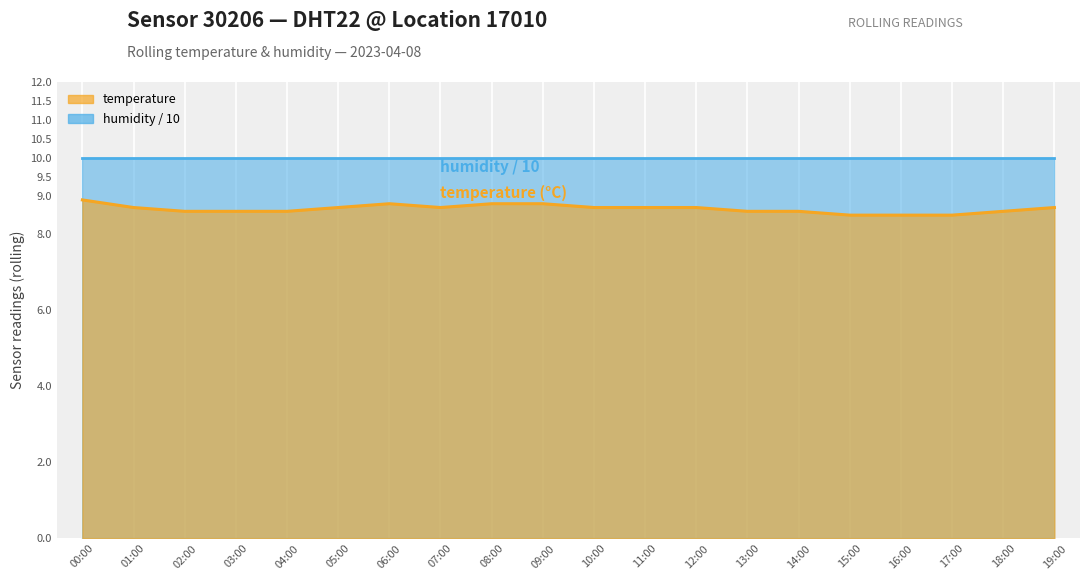

What is the change in value from 01:00 to 16:00?

-0.2